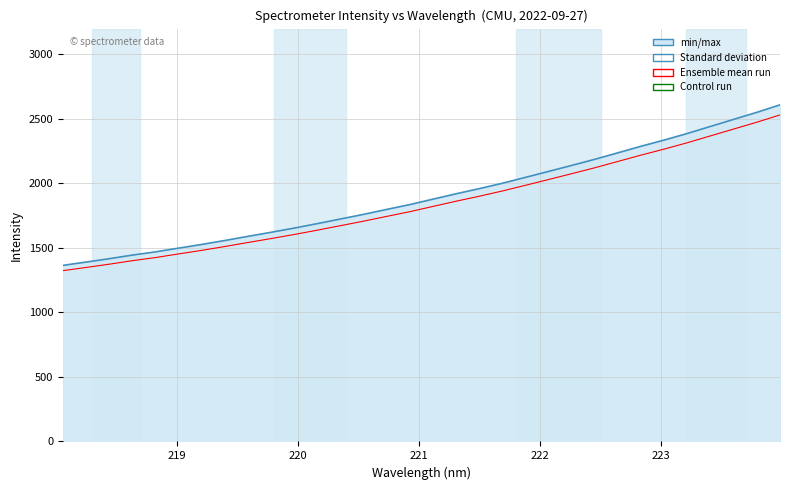

The Control run series shows 593.0 at 21. True or false?

False